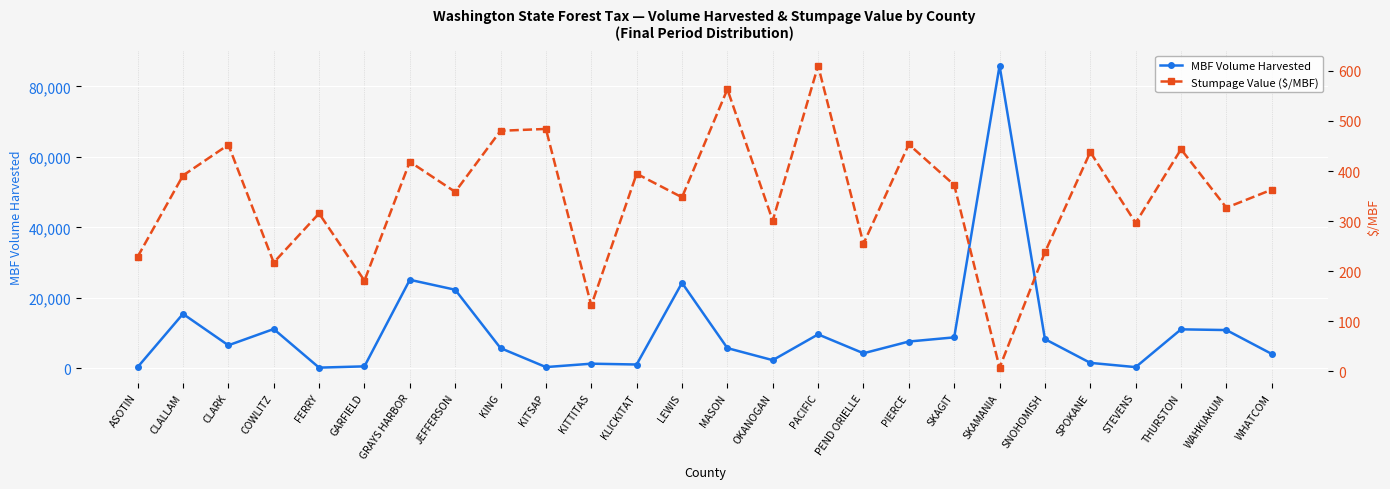

List the series in order of their overall mean, highest first.

MBF Volume Harvested, Stumpage Value ($/MBF)